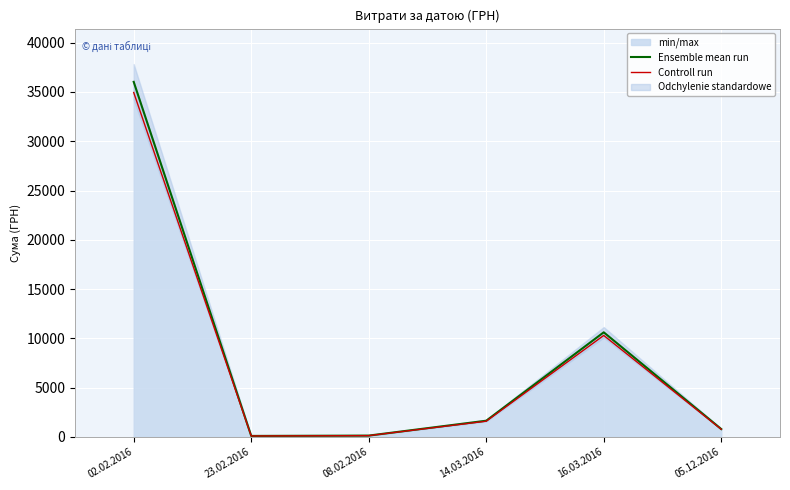

Which series has the largest total across all categories?

Ensemble mean run